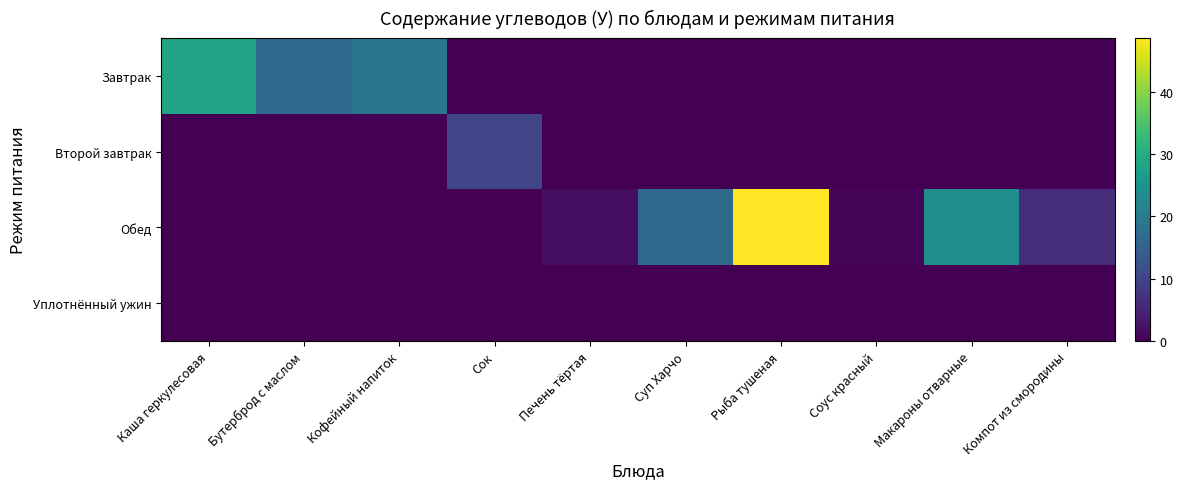

How many series are shown in this chart?

4